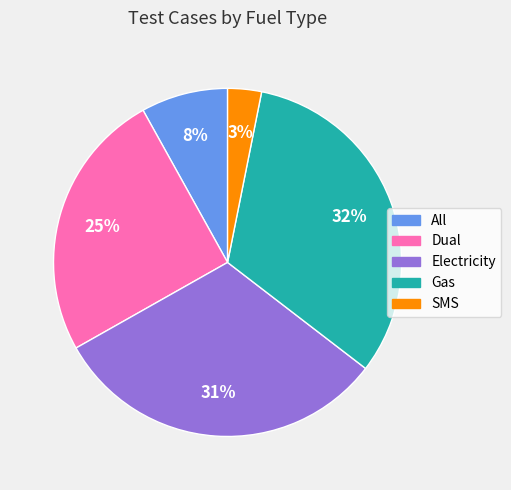

To the nearest percent, what is the difference between the largest and smallest slice percentages?

29%